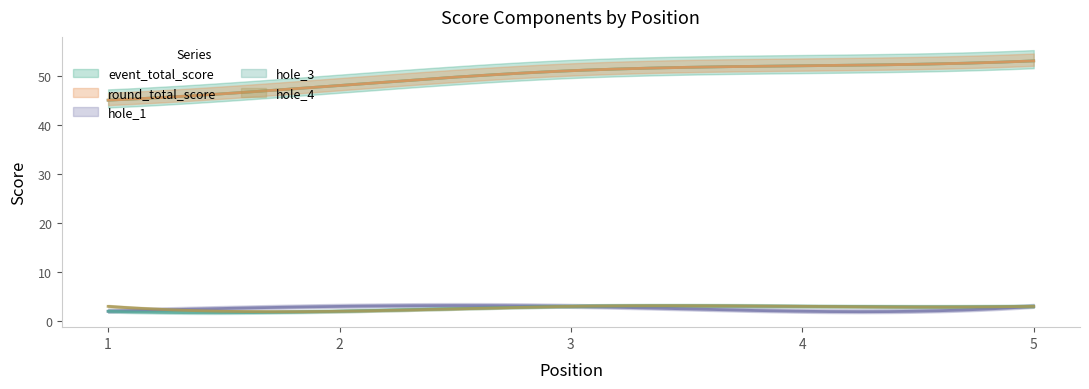

How many values in the hole_1 series are below 3?

2